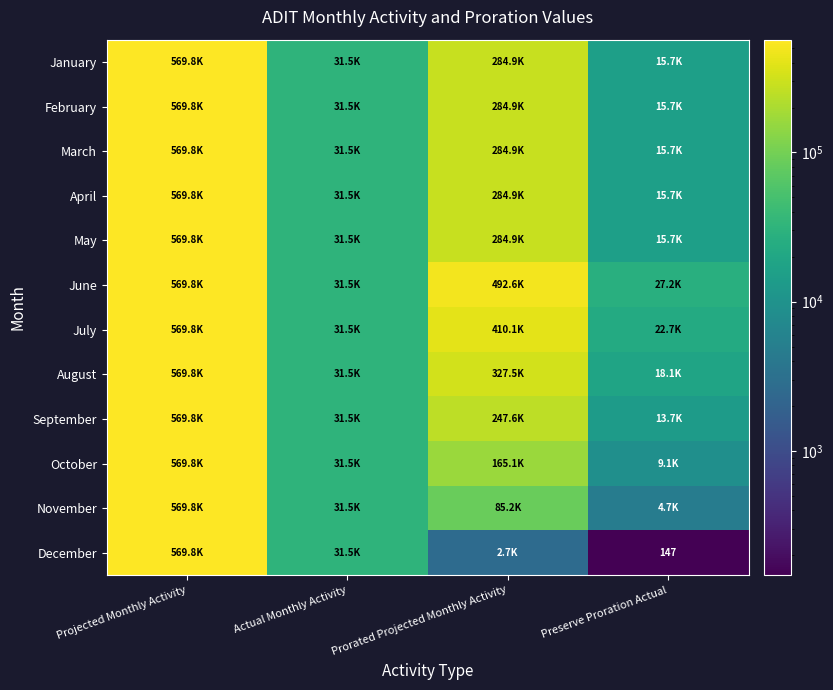

How many series are shown in this chart?

12